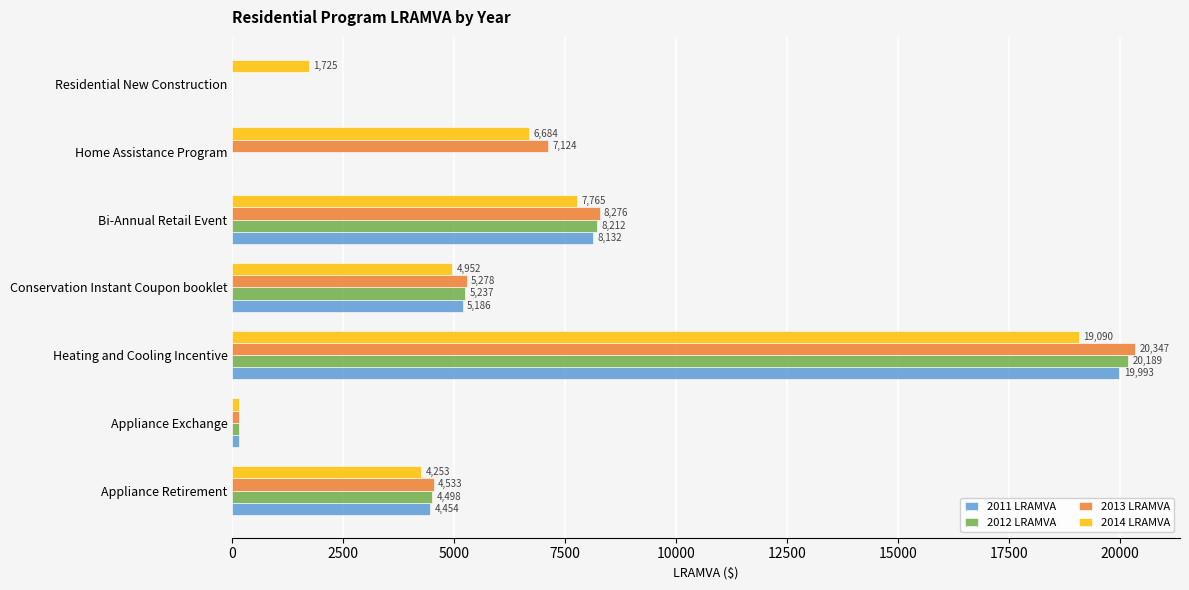

Which series changed the most between Conservation Instant Coupon booklet and Home Assistance Program?

2012 LRAMVA